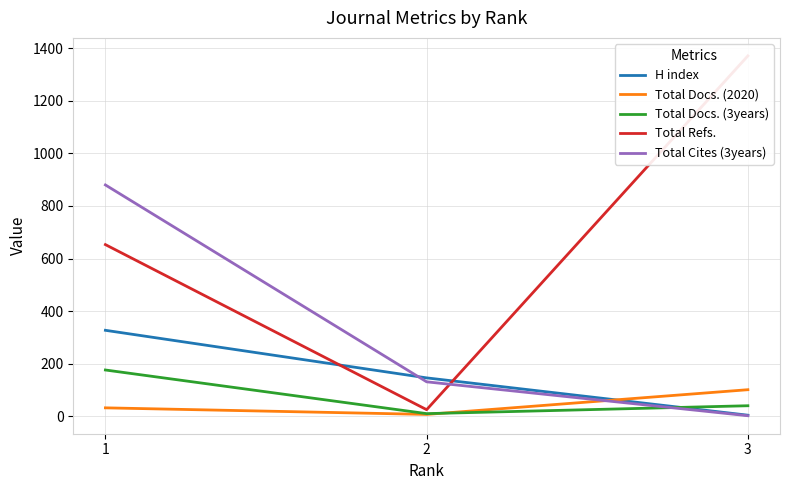

What is the average value of the Total Refs. series?

683